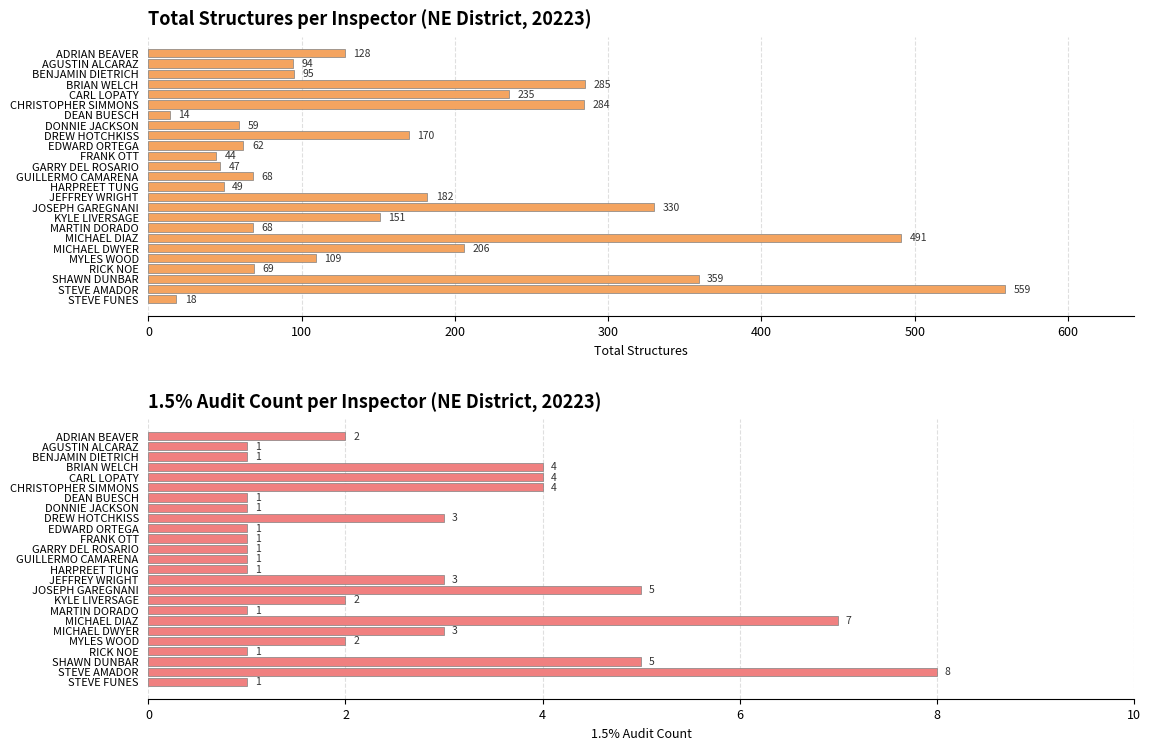

The Total Structures series shows 359 at SHAWN DUNBAR. True or false?

True